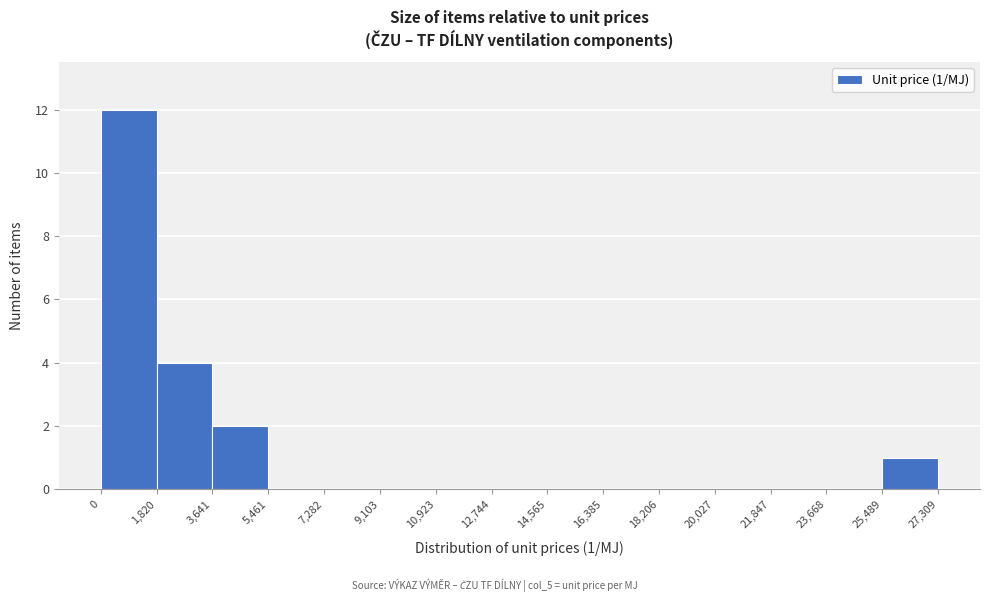

Over which range of the x-axis is the bar tallest?

0 to 1,820